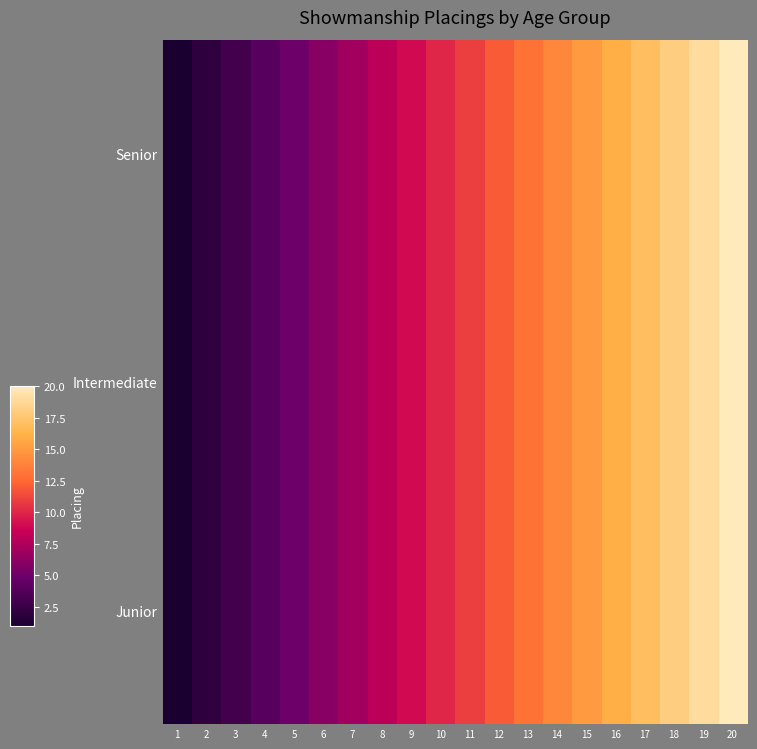

What is the total value across all series at 8?

24